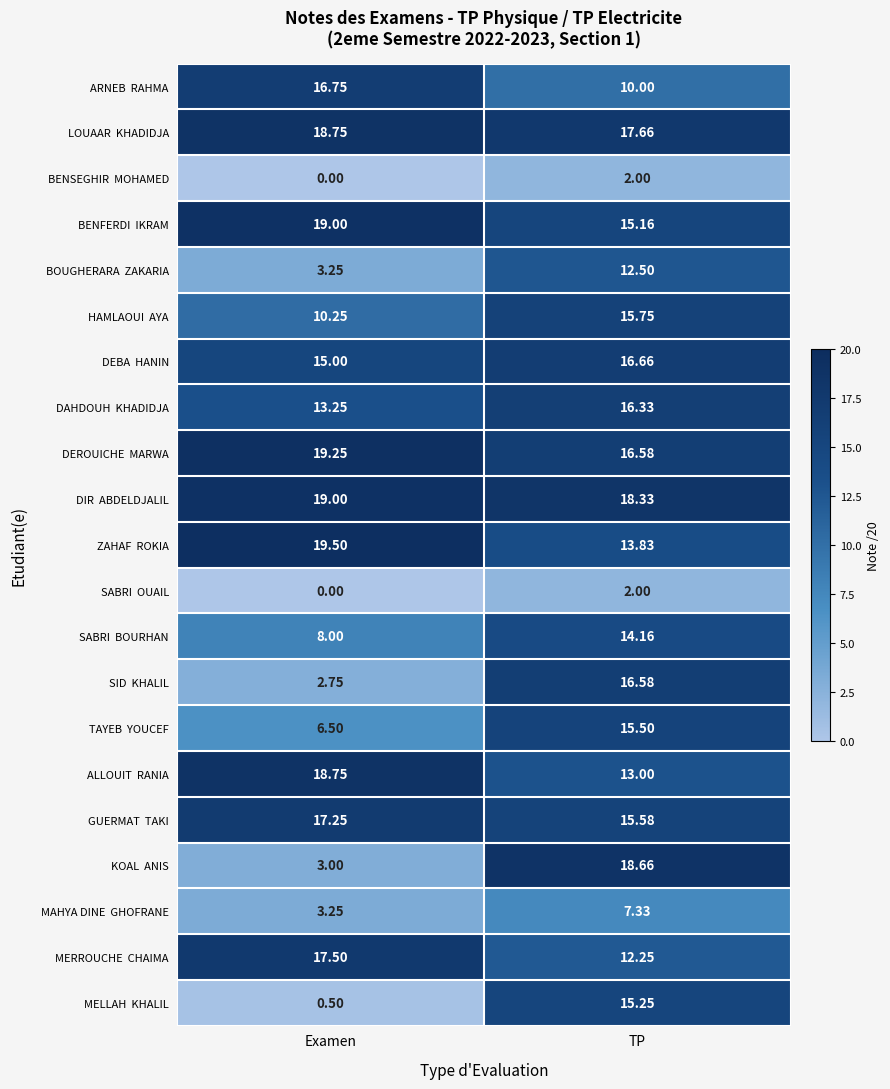

At which category does the chart reach its peak across all series?

Examen